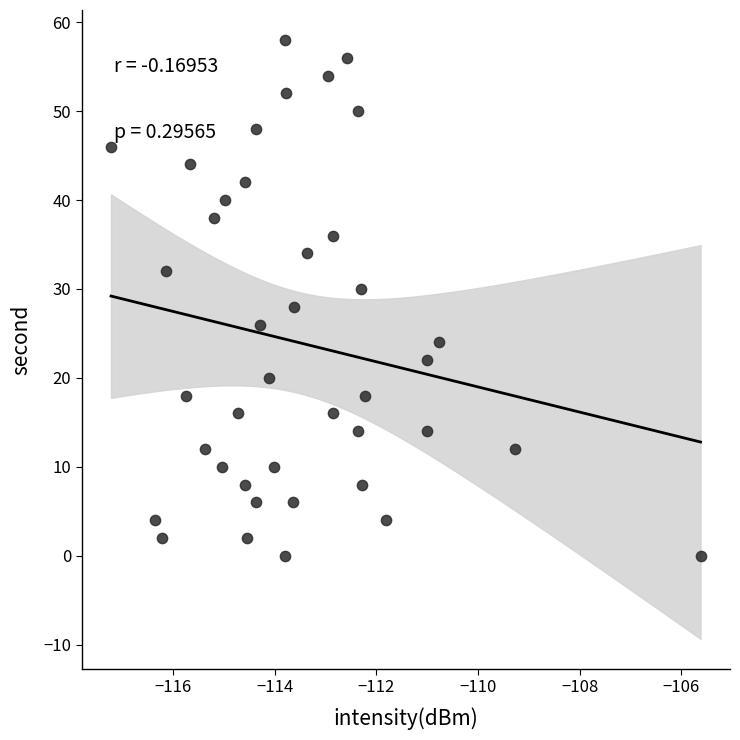

What is the range of Y values (max minus min)?

58